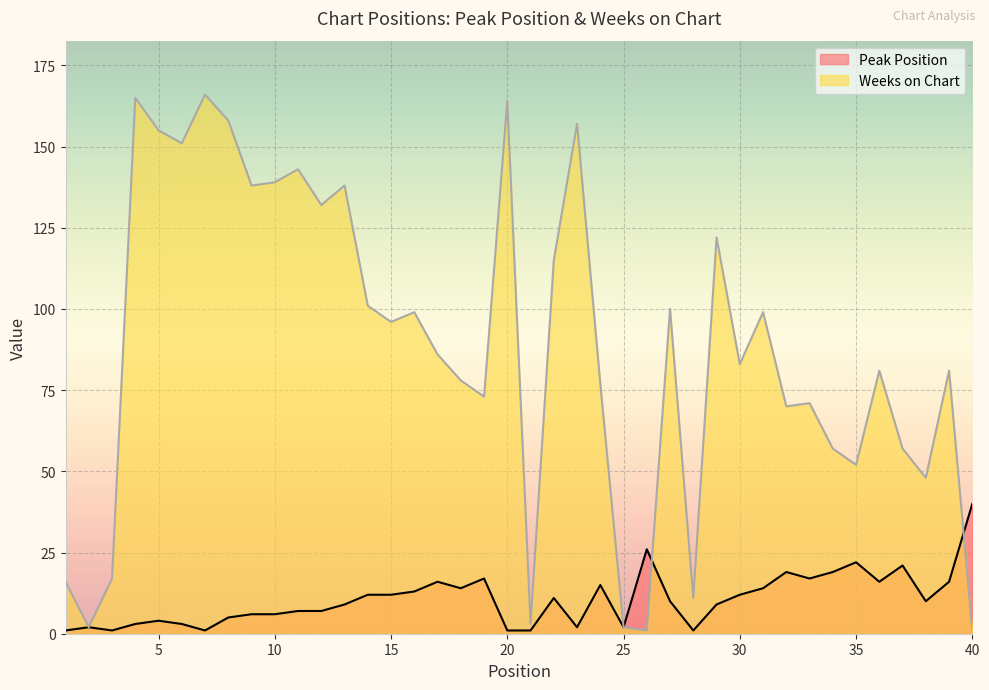

What is the average value of the Weeks on Chart series?

88